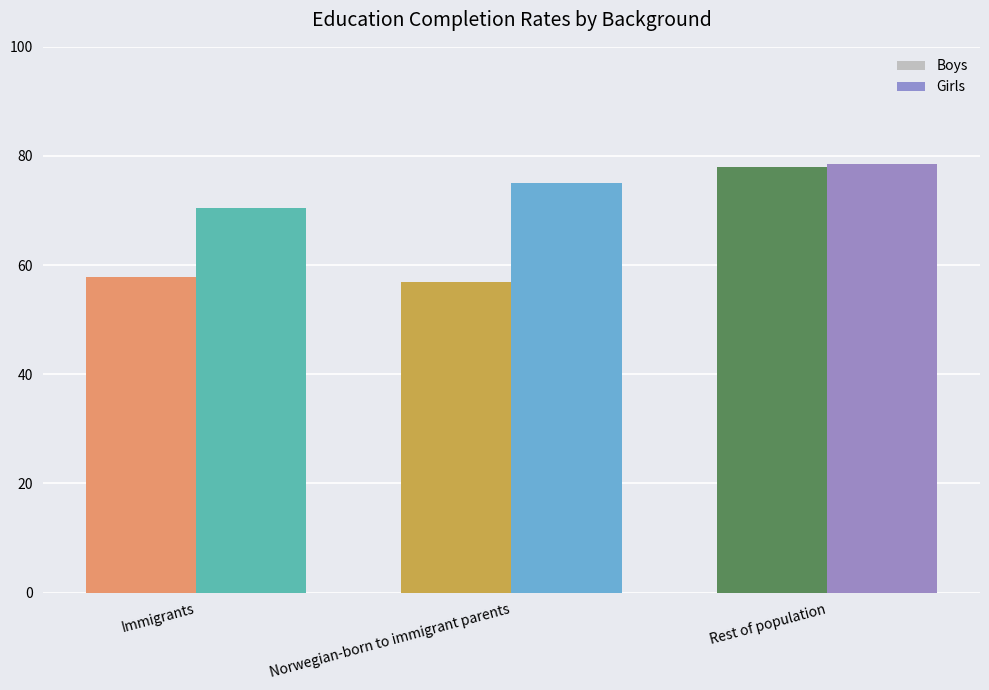

Reading right to left, extract all data points from this chart.

Boys: 78.0	57.0	57.9
Girls: 78.5	75.1	70.4